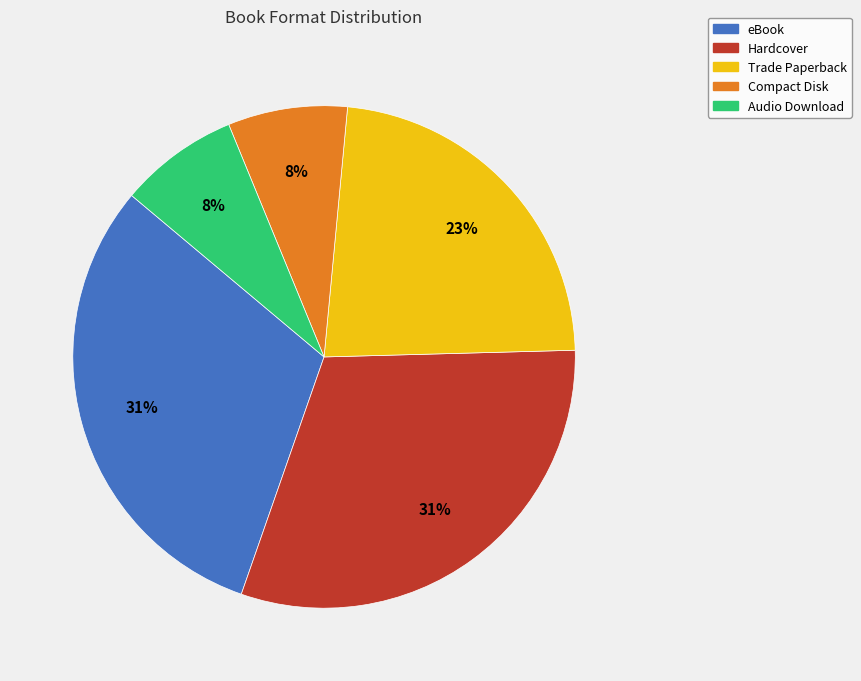

Is there any slice that represents more than half of the pie?

No